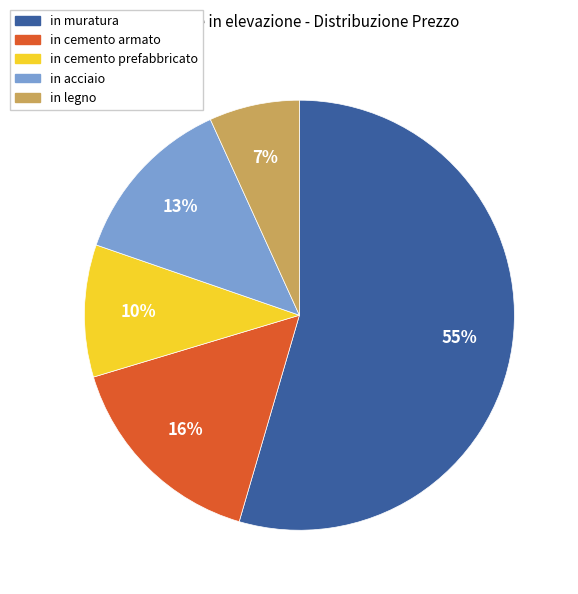

To the nearest percent, what portion does in cemento armato represent?

16%